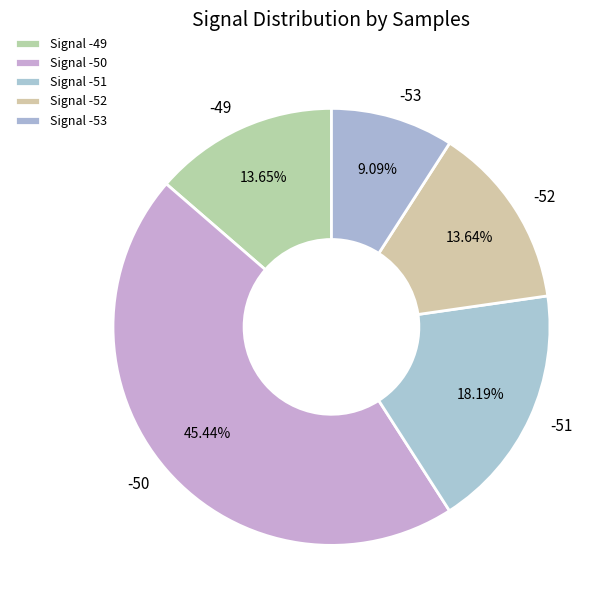

What is the ratio of the value at -50 to the value at -52?

3.3